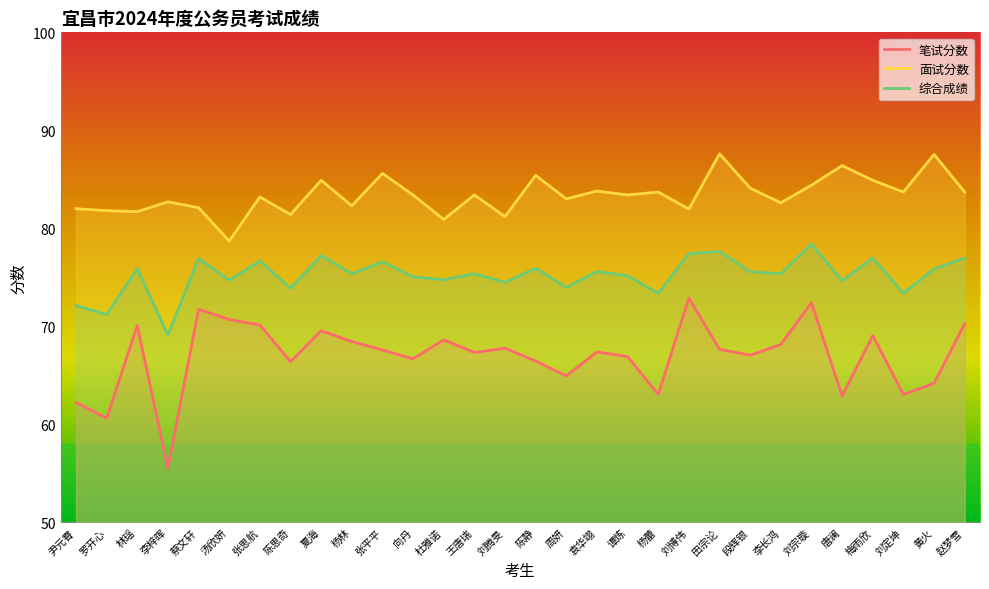

What is the value of the 笔试分数 point at the 30th from the left?

70.2